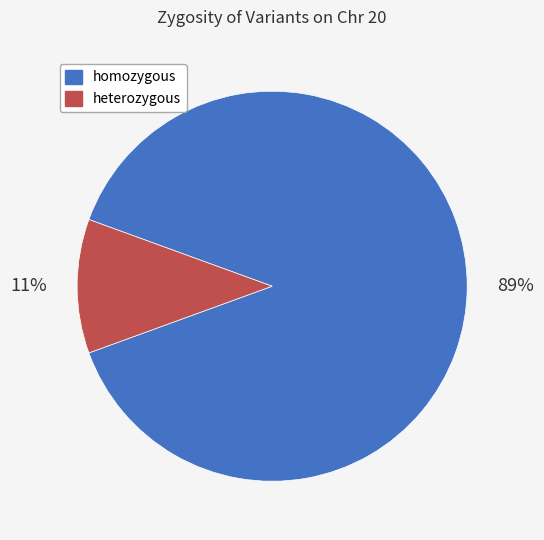

What percentage is the homozygous slice, to the nearest percent?

89%